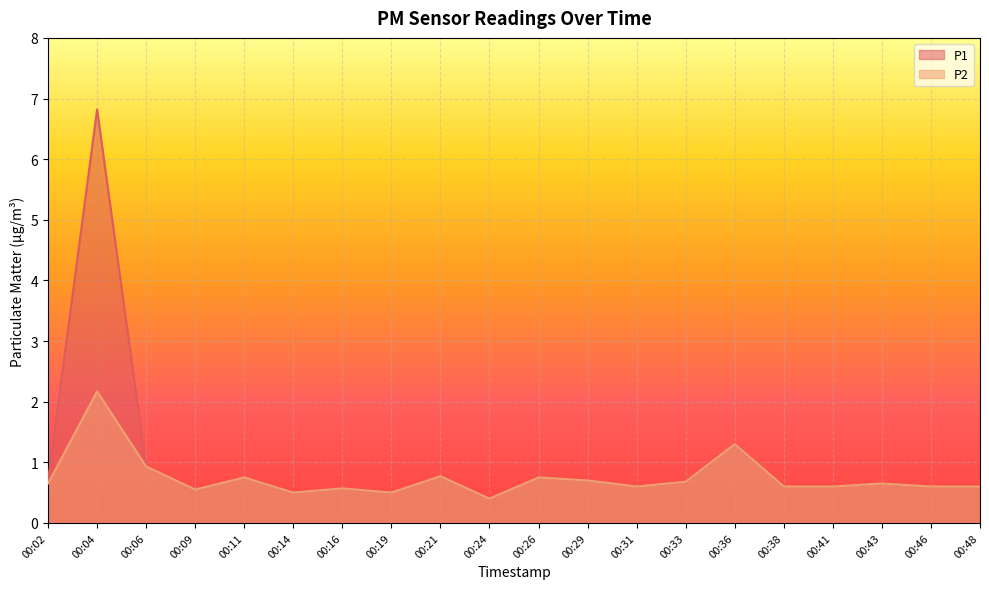

Rank the series by their average value, from lowest to highest.

P2, P1